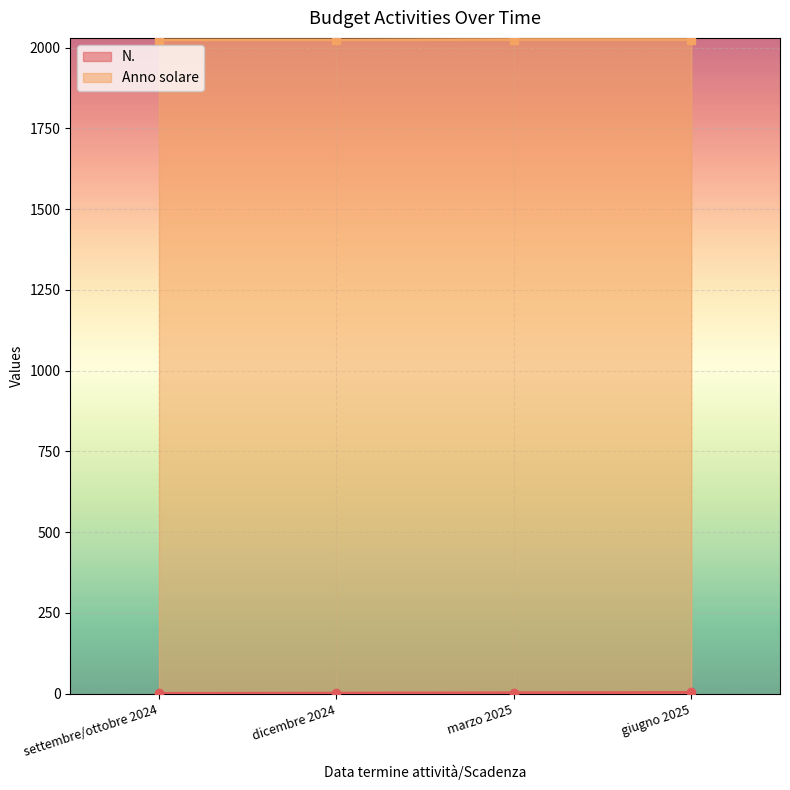

At which category is the sum across all series the highest?

giugno 2025